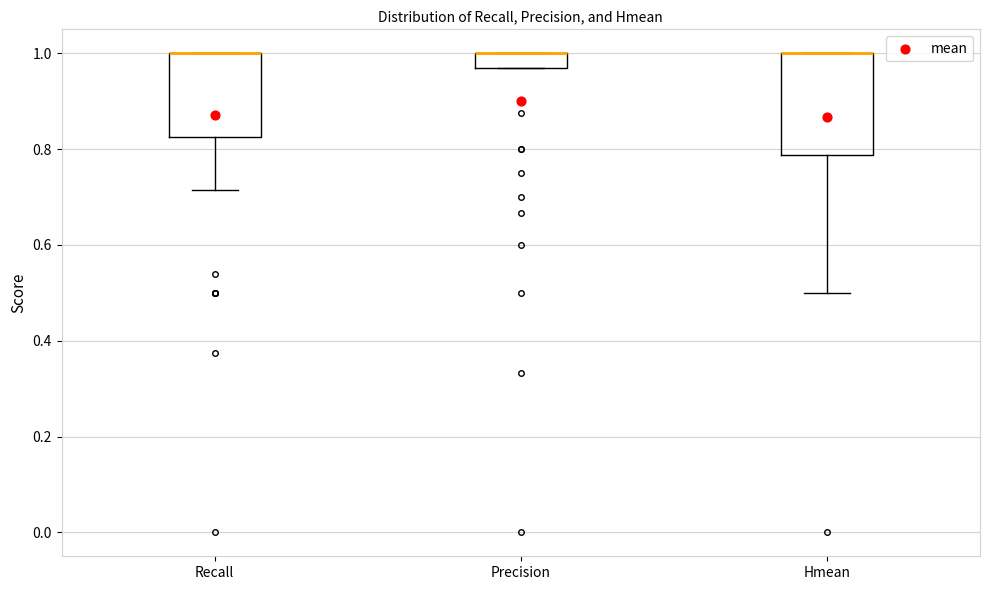

Reading left to right, transcribe this box plot: for each box, give where its median line is, the range the box spans, and where its two whiskers end, as read against the y-axis. The values are not printed on the chart, so give them approximately, as read against the axis.

Recall: median 1.00 (drawn on the box's upper edge), box 0.82 to 1.00, whiskers 0.72 to 1.00
Precision: median 1.00 (drawn on the box's upper edge), box 0.96 to 1.00, whiskers 0.96 to 1.00
Hmean: median 1.00 (drawn on the box's upper edge), box 0.78 to 1.00, whiskers 0.50 to 1.00